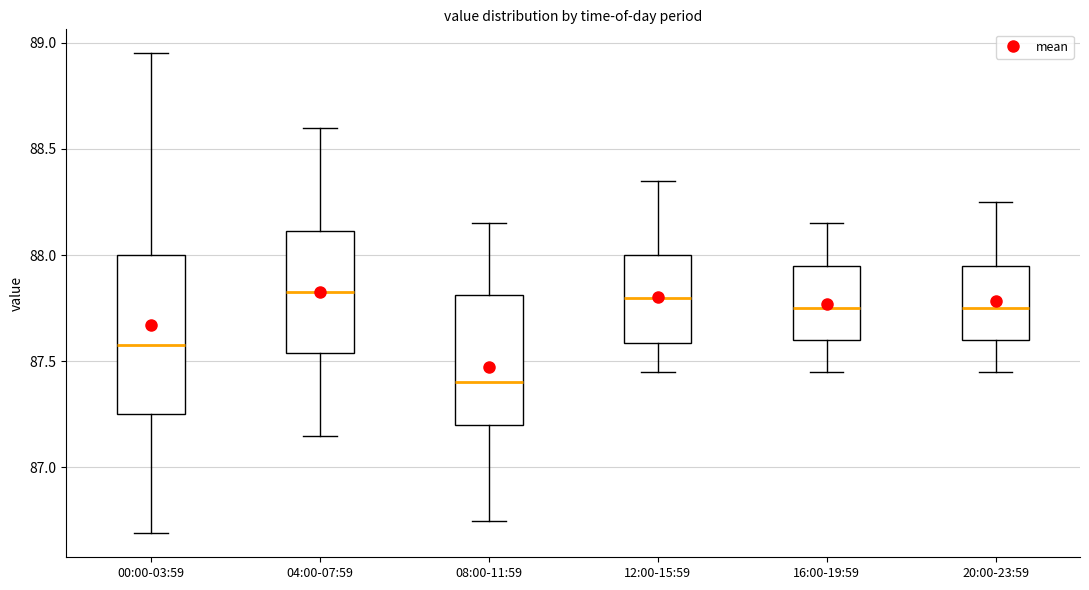

Reading left to right, transcribe this box plot: for each box, give where its median line is, the range the box spans, and where its two whiskers end, as read against the y-axis. The values are not printed on the chart, so give them approximately, as read against the axis.

00:00-03:59: median 87.60, box 87.25 to 88.00, whiskers 86.70 to 88.95
04:00-07:59: median 87.85, box 87.55 to 88.10, whiskers 87.15 to 88.60
08:00-11:59: median 87.40, box 87.20 to 87.80, whiskers 86.75 to 88.15
12:00-15:59: median 87.80, box 87.60 to 88.00, whiskers 87.45 to 88.35
16:00-19:59: median 87.75, box 87.60 to 87.95, whiskers 87.45 to 88.15
20:00-23:59: median 87.75, box 87.60 to 87.95, whiskers 87.45 to 88.25